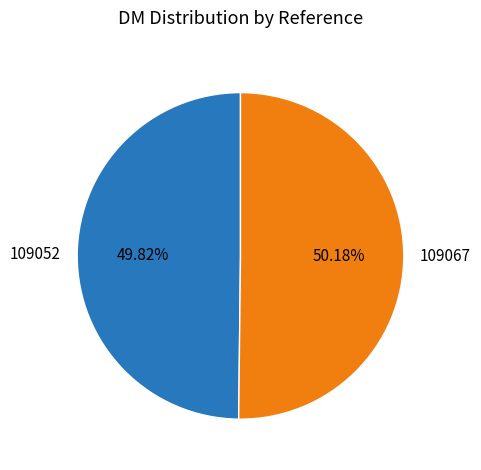

Combined, what portion of the pie is 109067 and 109052?

100.0%